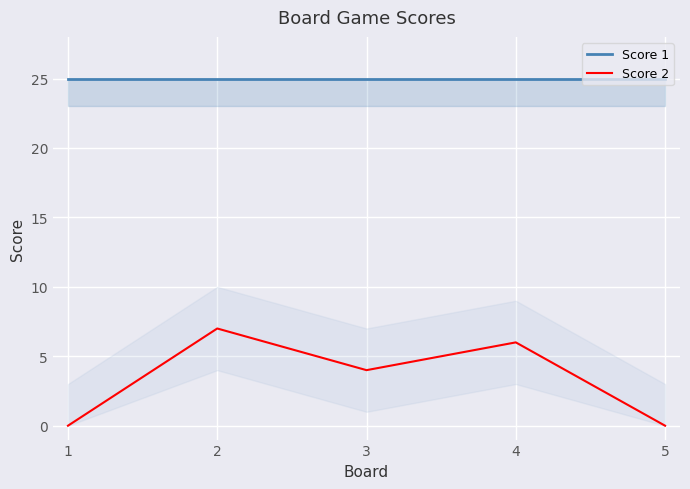

Reading left to right, list all the values displayed in this chart.

Score 1: 25	25	25	25	25
Score 2: 0	7	4	6	0